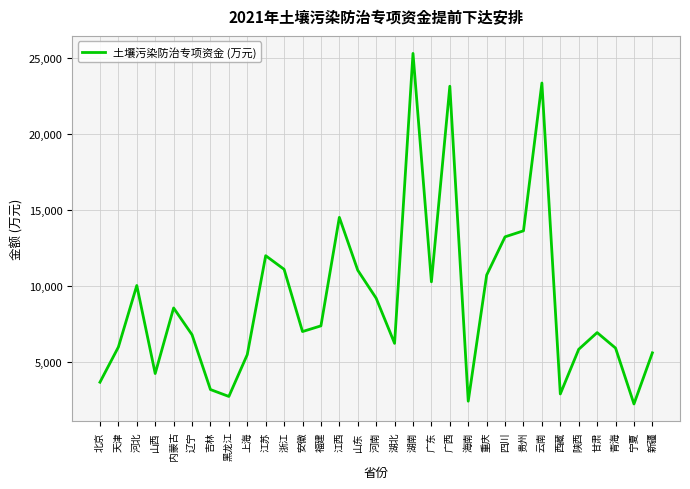

Where does the data first go above 6983?

河北